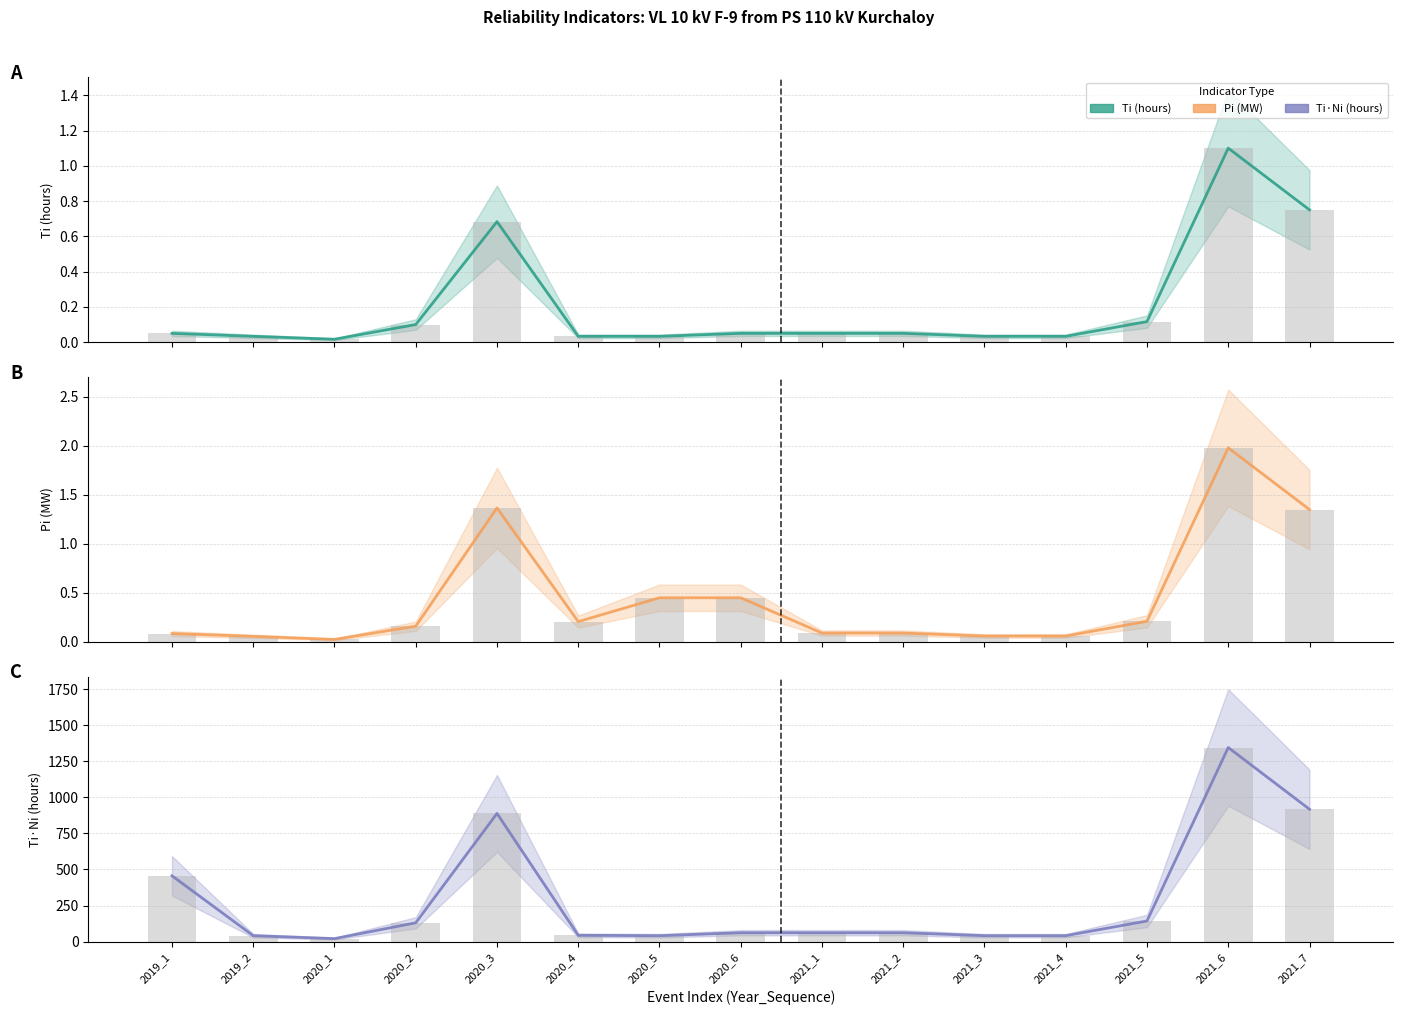

At how many categories does at least one series exceed 1185?

1